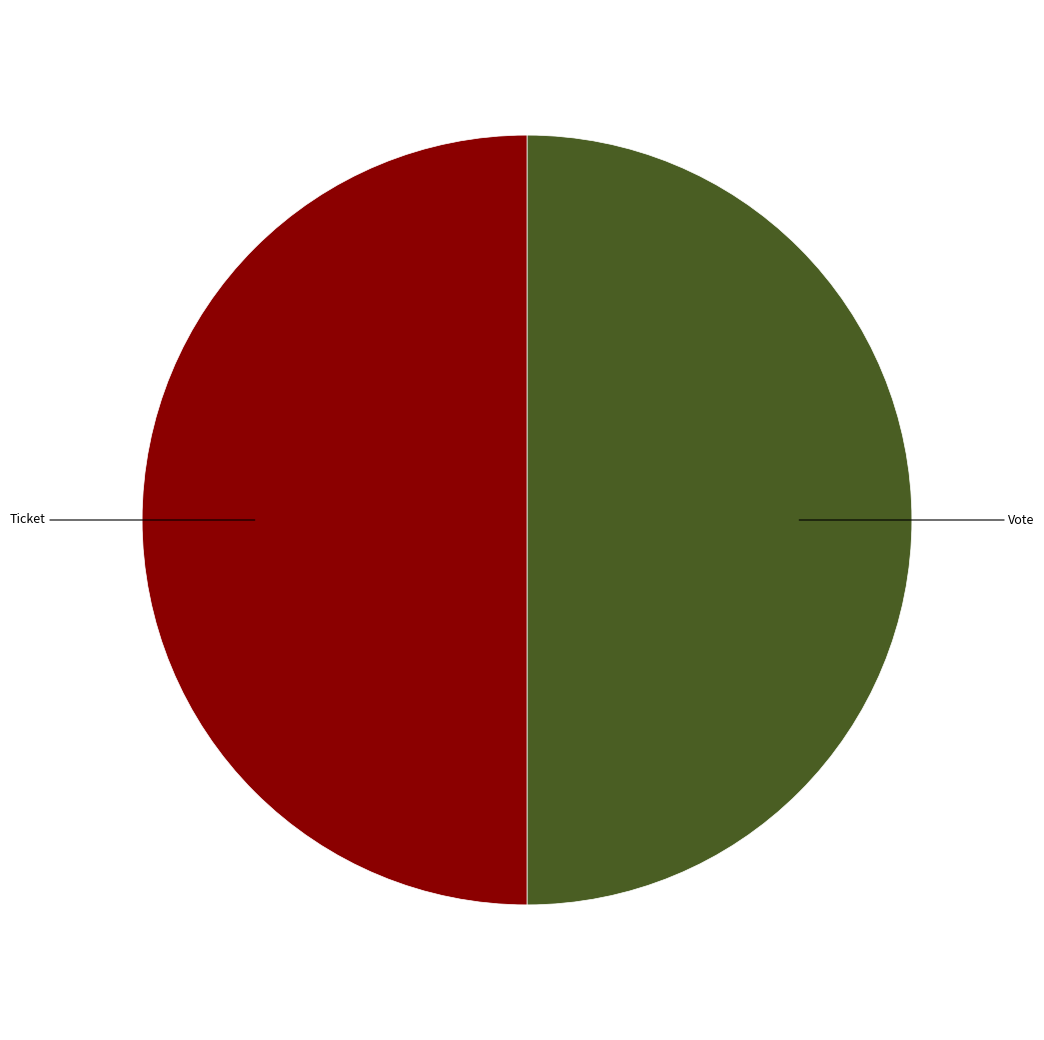

Do Ticket and Vote together represent more than half of the pie?

Yes